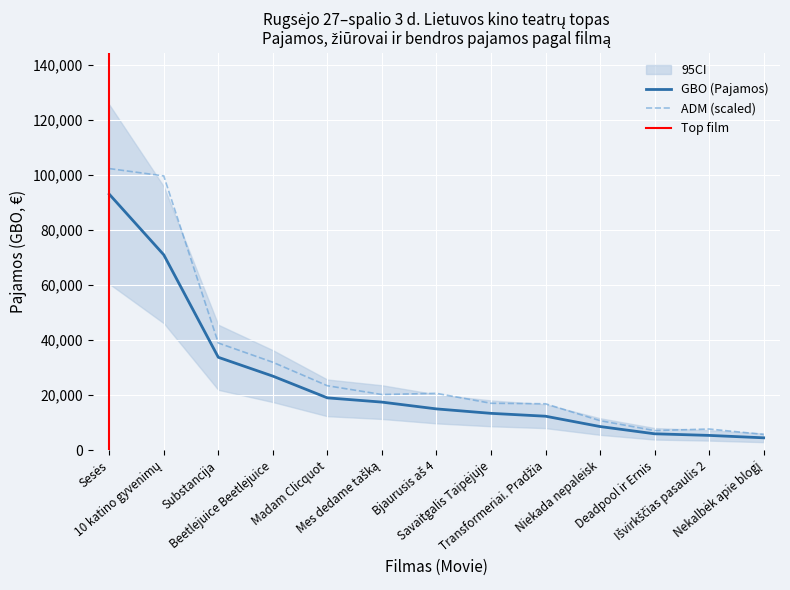

What is the difference between the ADM (Žiūrovai) values at Substancija and Madam Clicquot?

15513.5